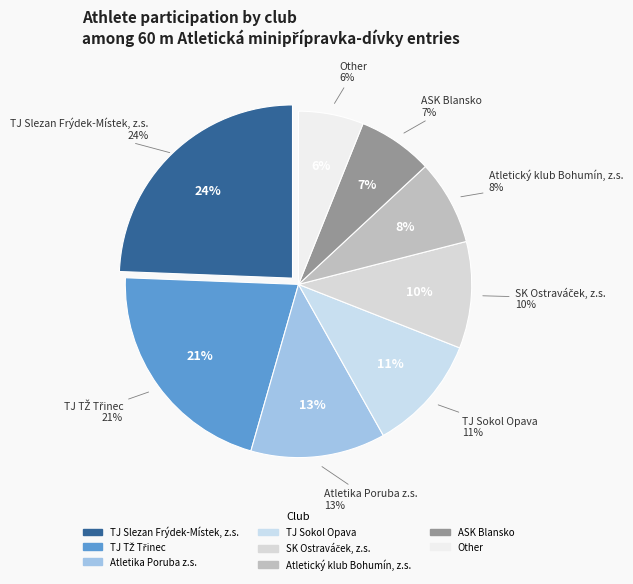

Combined, what portion of the pie is Atletický klub Bohumín, z.s. and TJ Slezan Frýdek-Místek, z.s.?

32.3%